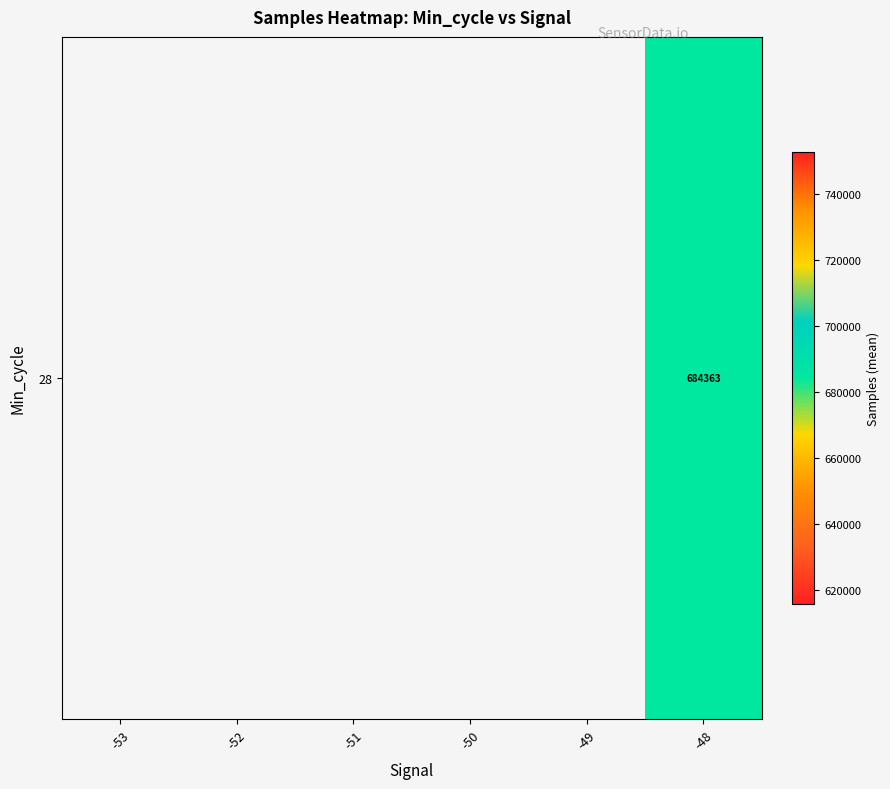

Which label corresponds to the largest value in the chart?

-48